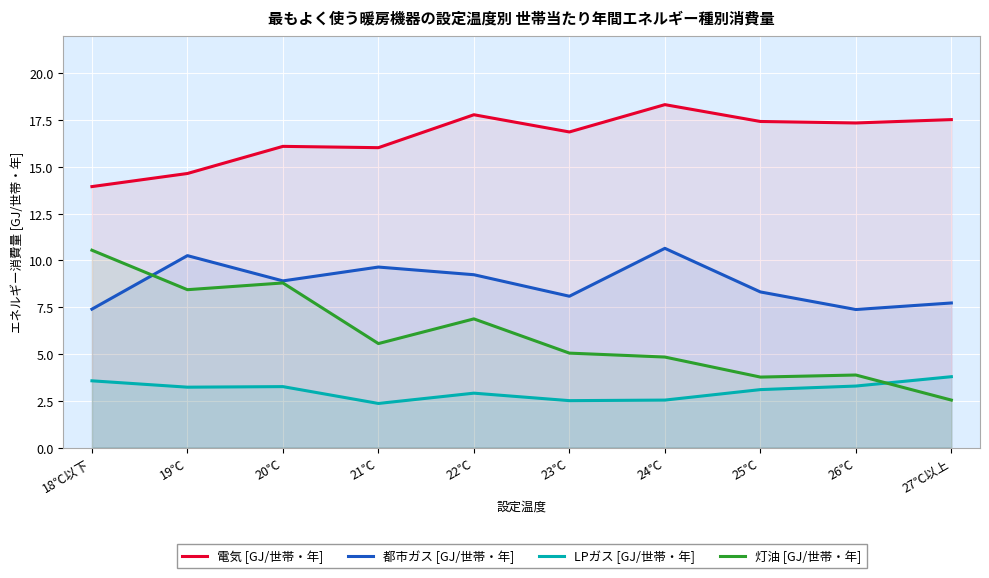

What is the difference between the 灯油 [GJ/世帯・年] values at 24℃ and 19℃?

3.6